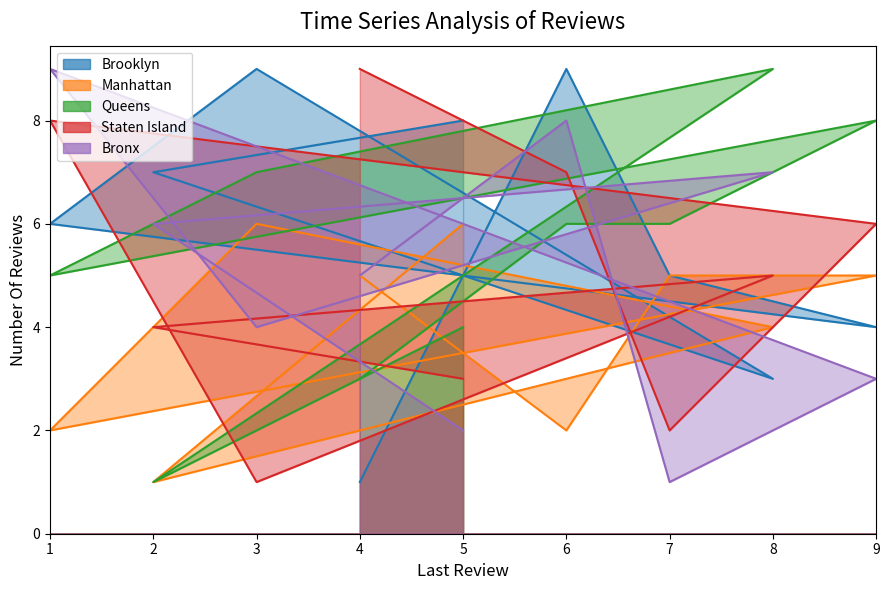

What is the difference between the Queens values at 7 and 2?

5